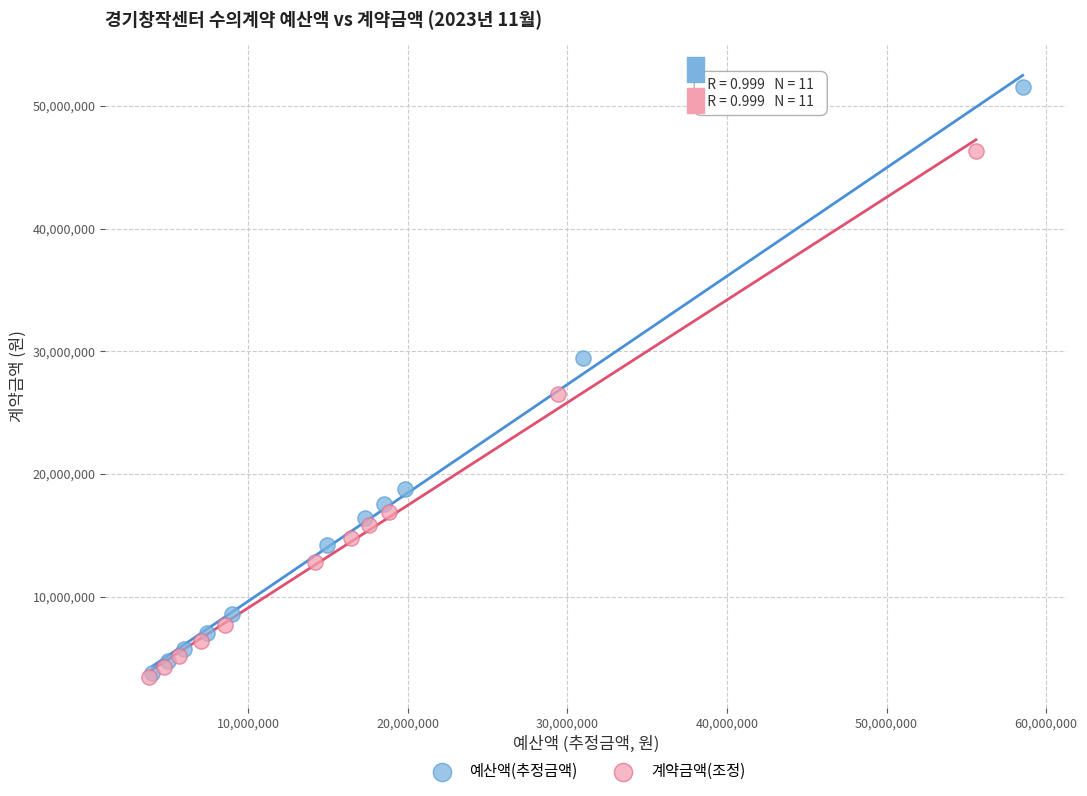

Which series has the largest Y range (max minus min)?

예산액(추정금액)